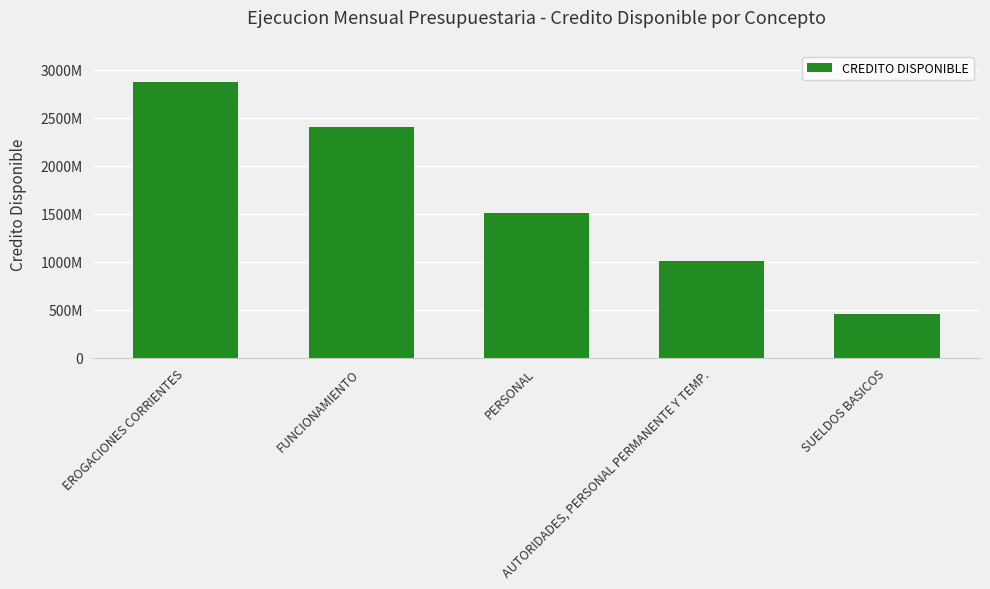

What position from the right is EROGACIONES CORRIENTES?

5